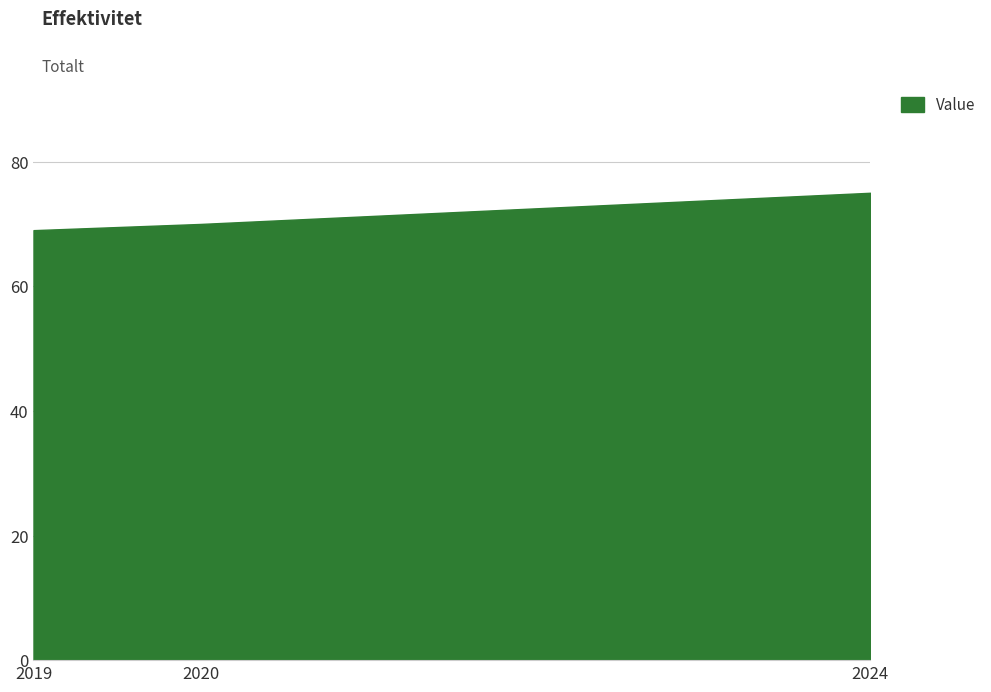

What is the maximum value shown in the chart?

75